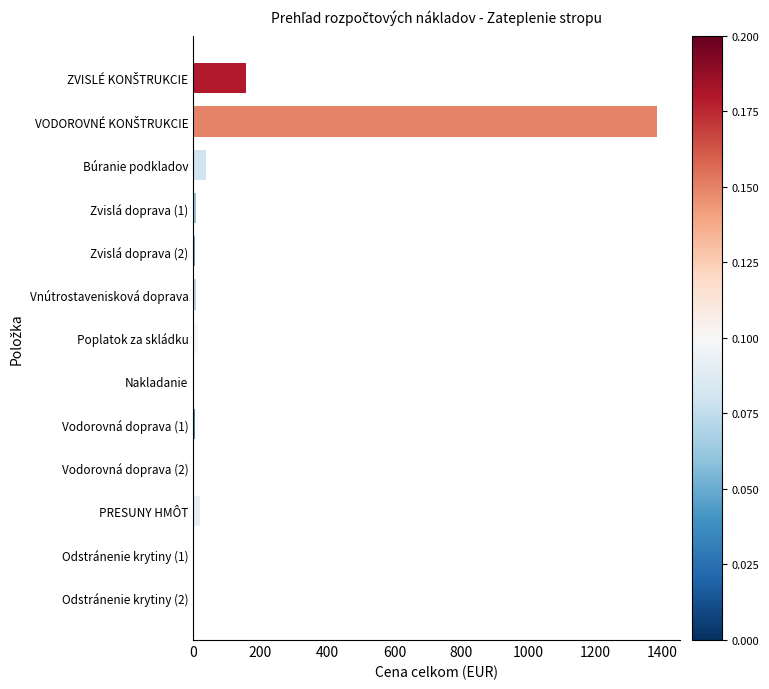

What is the sum of all values?

1642.3